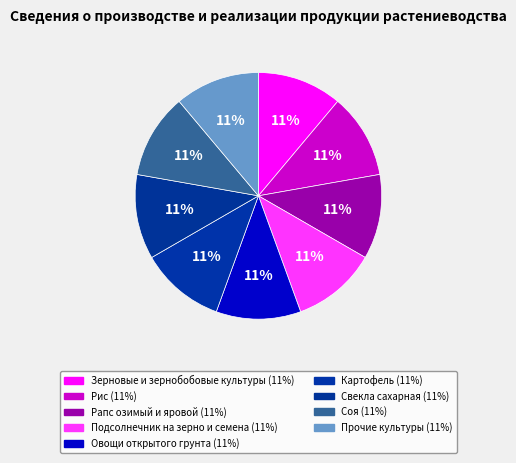

Which slice is the smallest?

Зерновые и зернобобовые культуры